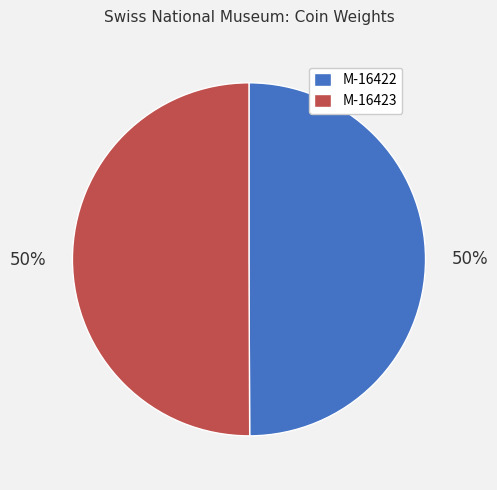

Approximately how many times larger is the value at M-16422 compared to M-16423?

1.0